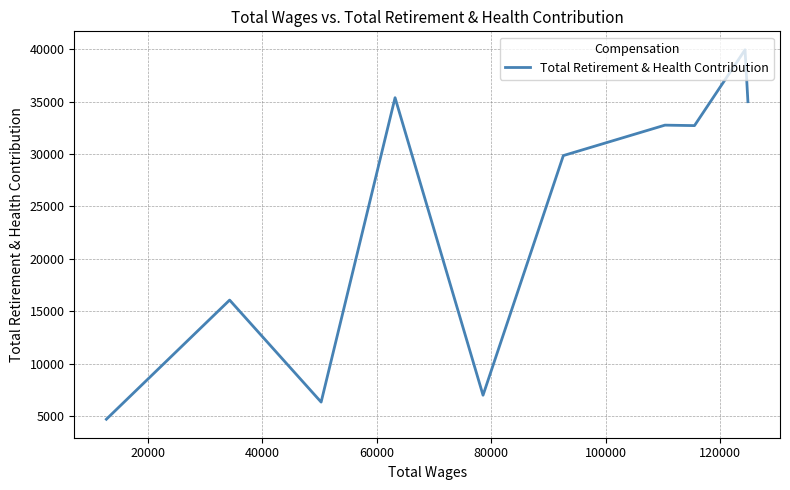

True or false: the data has more than 2 interior local peaks.

True